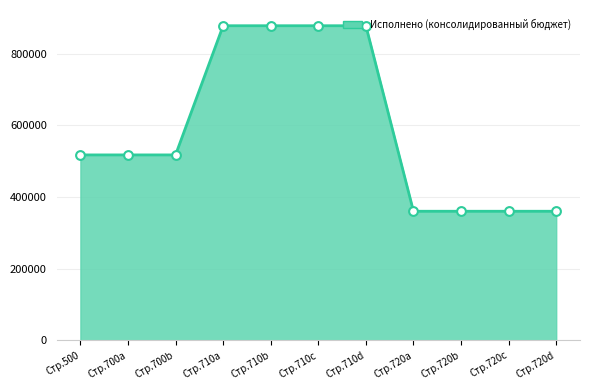

Which has a higher value, Стр.720c or Стр.710d?

Стр.710d